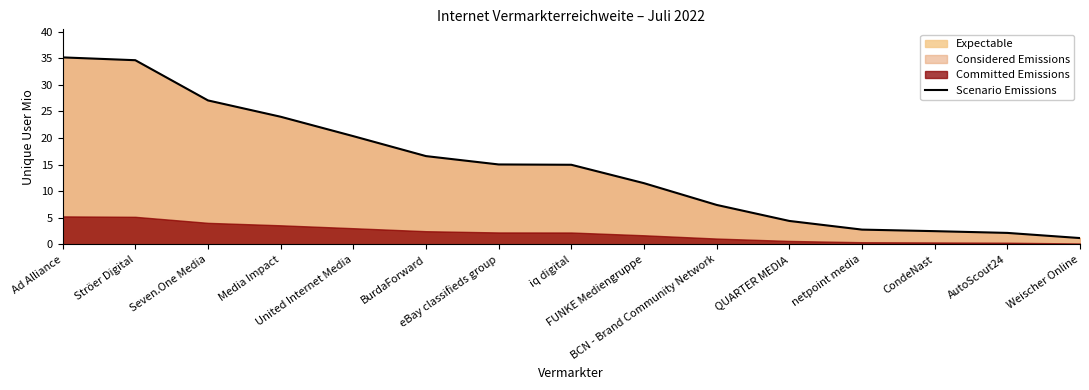

Between netpoint media and Weischer Online, which is larger?

netpoint media